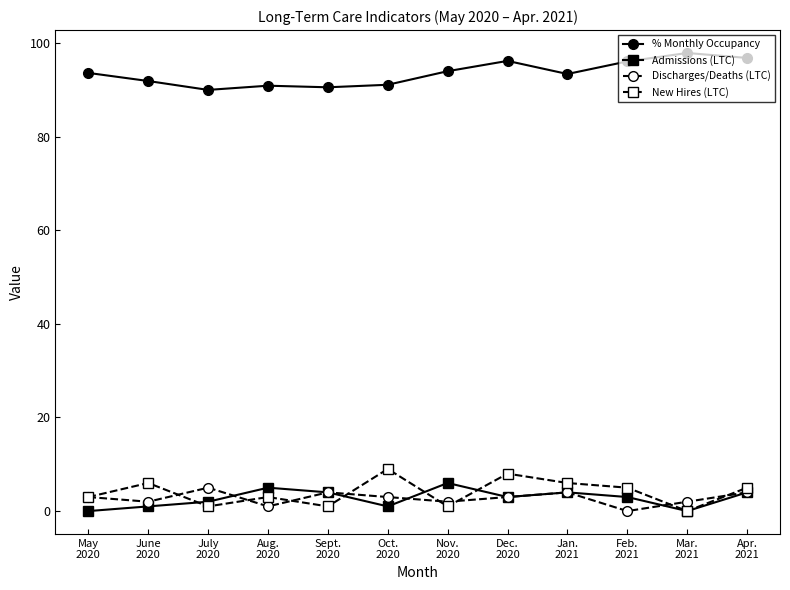

Is this an area chart (filled region under the line)?

No